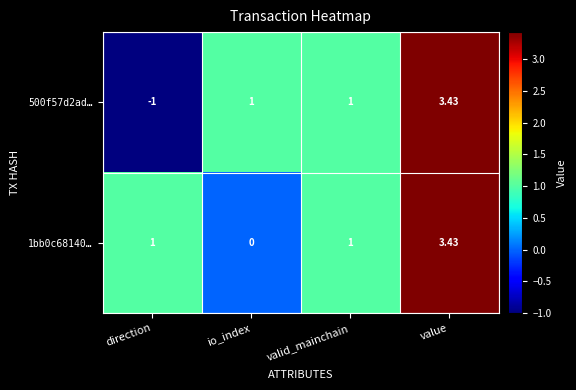

How many values in 1bb0c68140… are above zero?

3